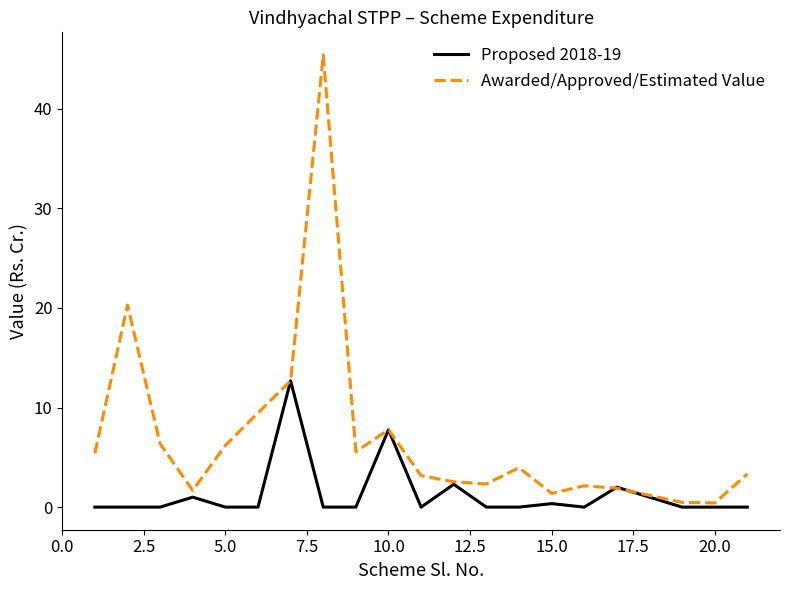

Which series has the widest spread of values?

Awarded/Approved/Estimated Value